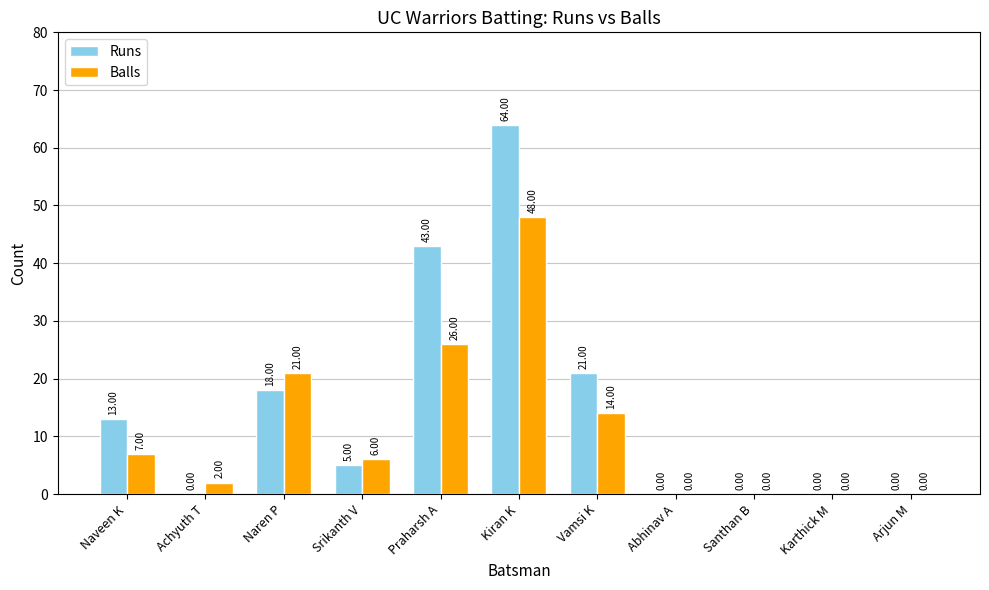

Where does the Balls series first go above 6?

Naveen K